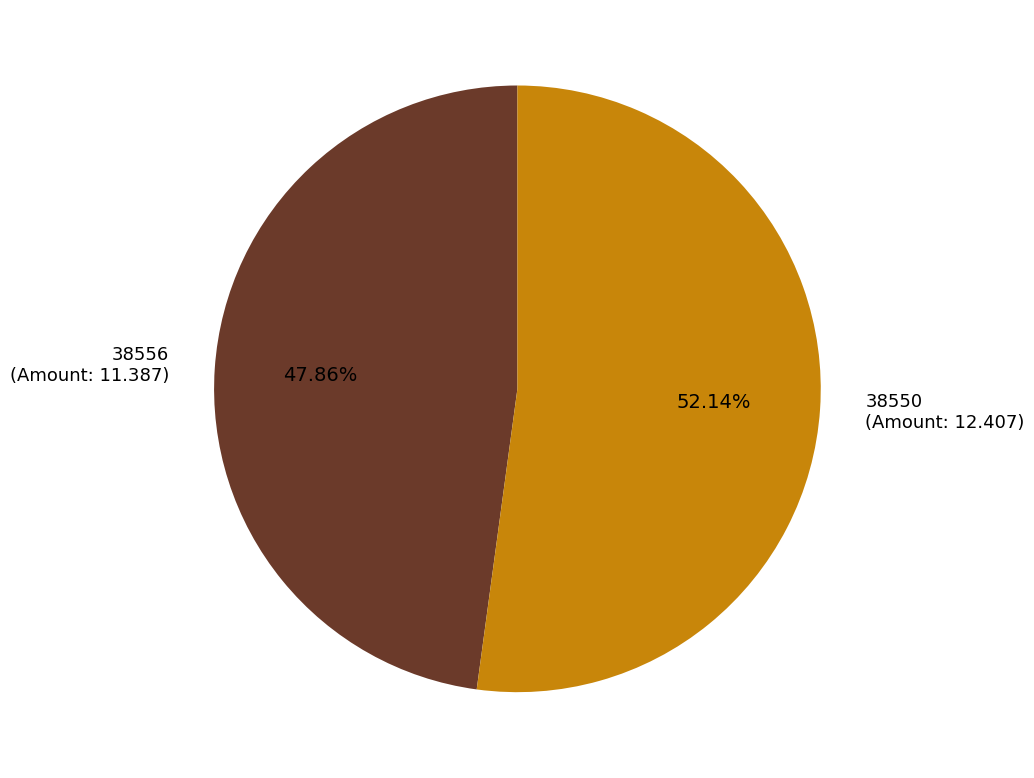

Is there a majority slice in this chart?

Yes